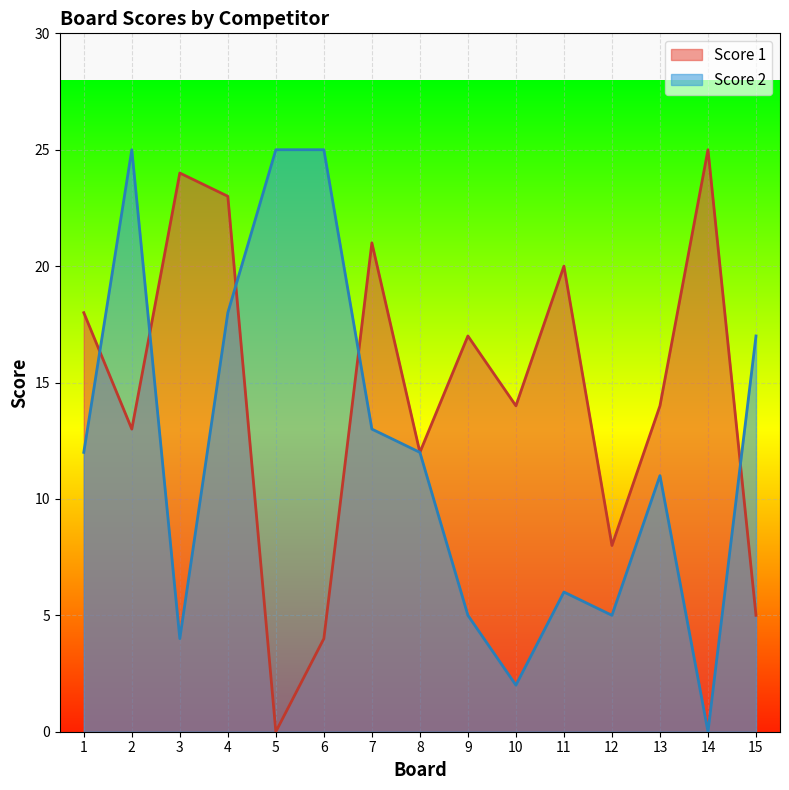

Between 8 and 10, which series saw the biggest shift?

Score 2